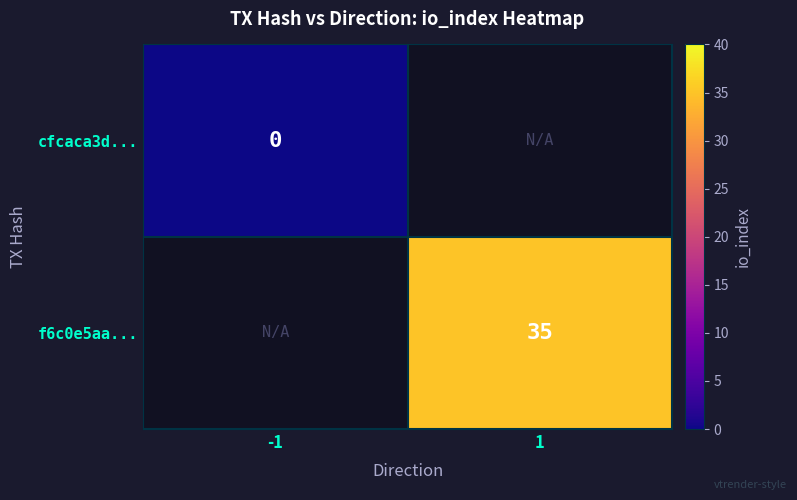

The f6c0e5aa... series shows 22 at 1. True or false?

False